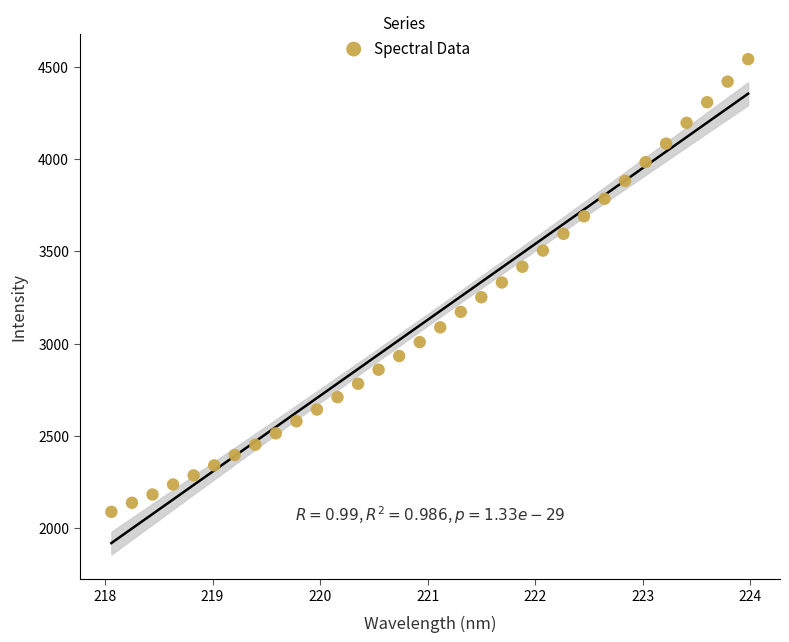

What is the range of Y values (max minus min)?

2454.0